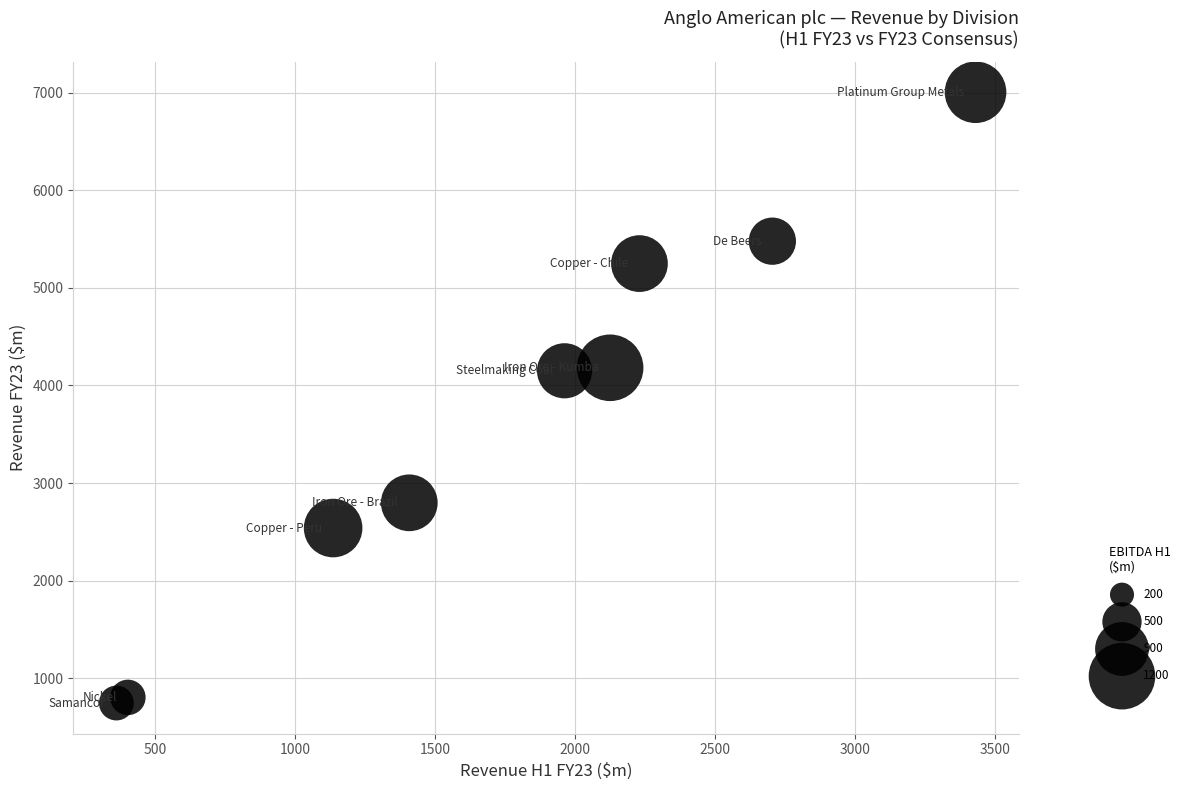

What is the average X value?

1751.4